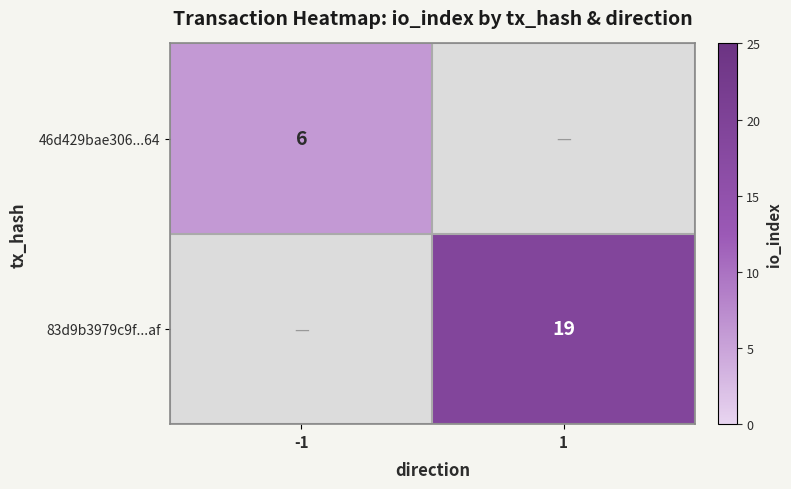

The 46d429bae306...64 series shows 4 at -1. True or false?

False